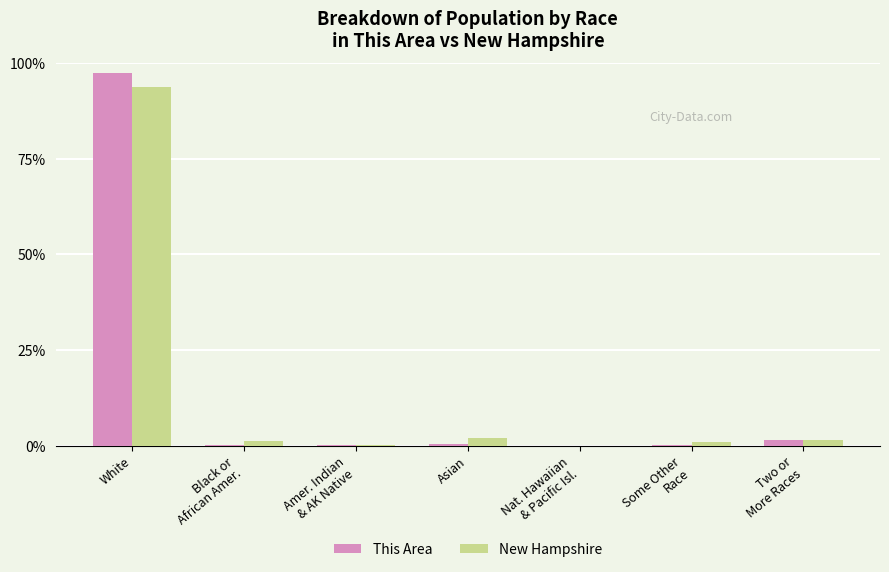

The New Hampshire series shows 93.9 at White. True or false?

True